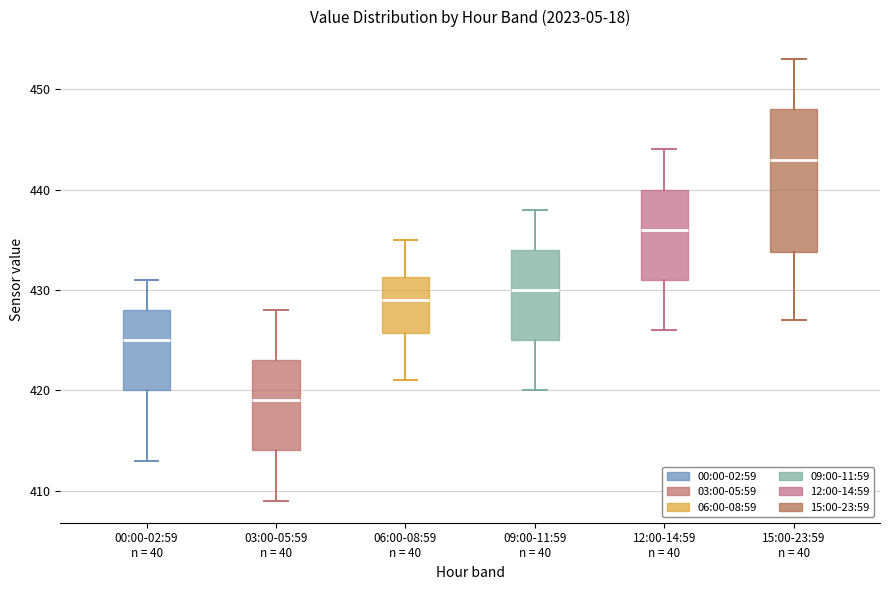

Where does the lower whisker of the box for 06:00-08:59 n = 40 end on the y-axis? The values are not printed on the chart, so give them approximately, as read against the axis.

421